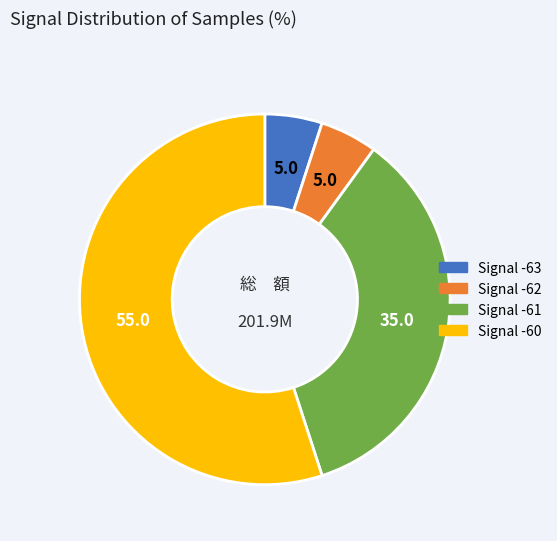

Is it true that Signal -60 is 67% of the pie?

False